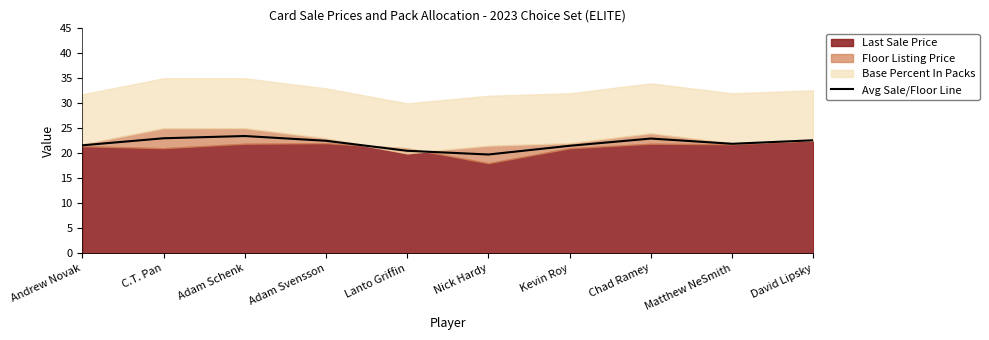

What position from the left is Adam Svensson?

4